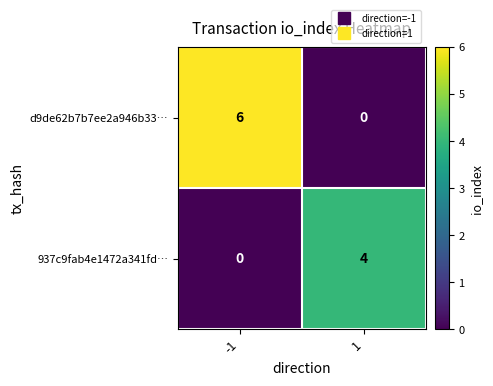

The d9de62b7b7ee2a946b33… series shows 0 at 1. True or false?

True